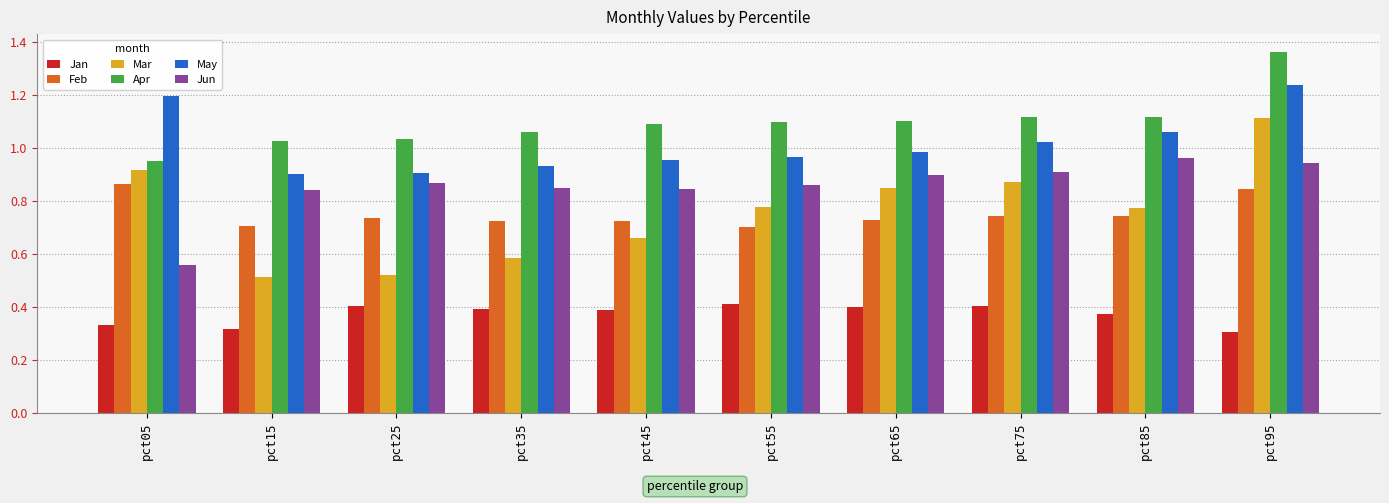

What is the difference between the Feb values at pct65 and pct05?

0.1